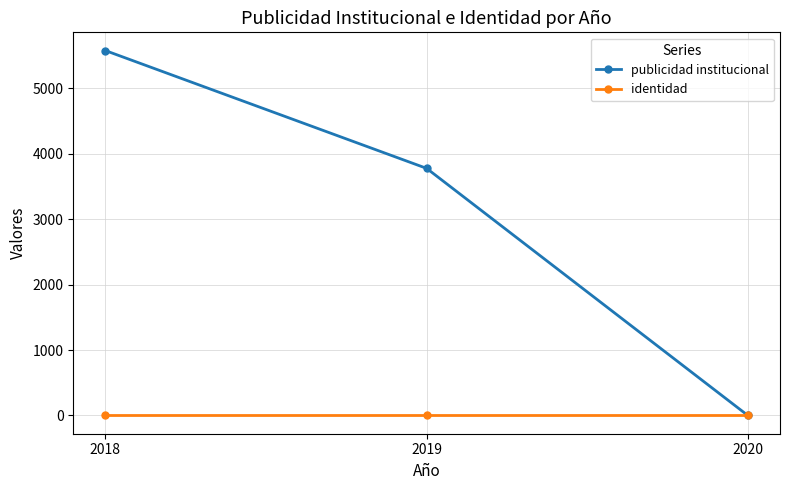

At which category is the sum across all series the highest?

2018